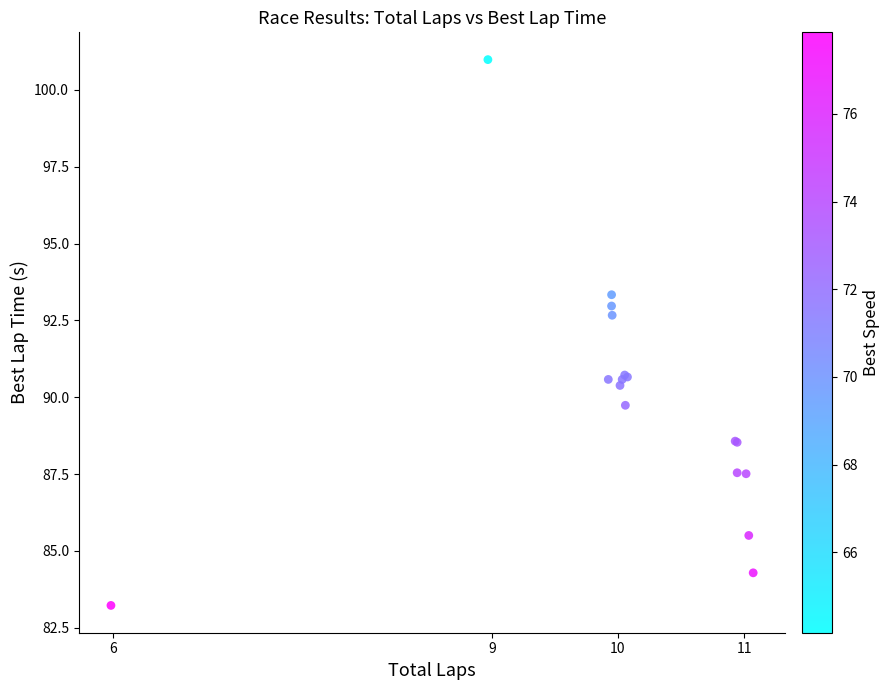

What Y value in the scatter plot is closest to 92?

92.7